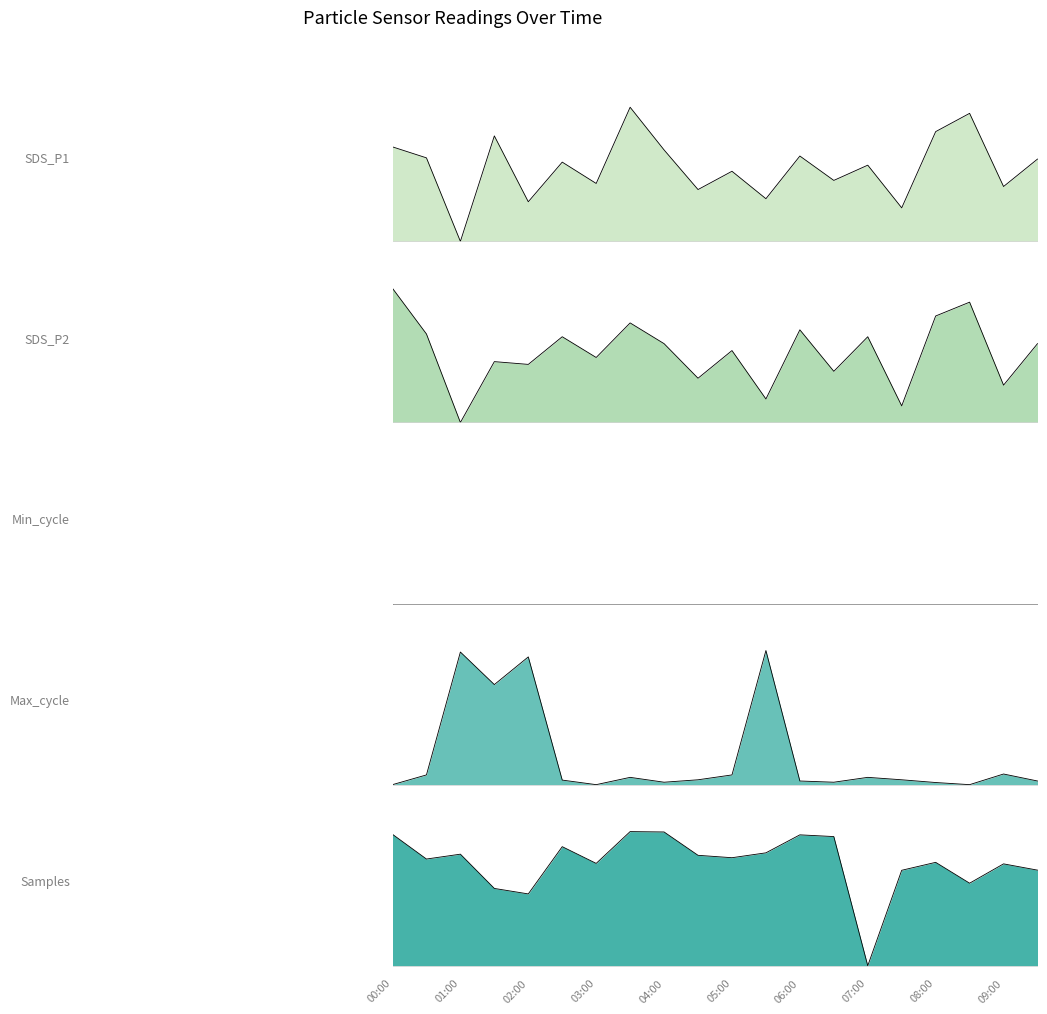

At which label is SDS_P1 closest to 0?

01:00